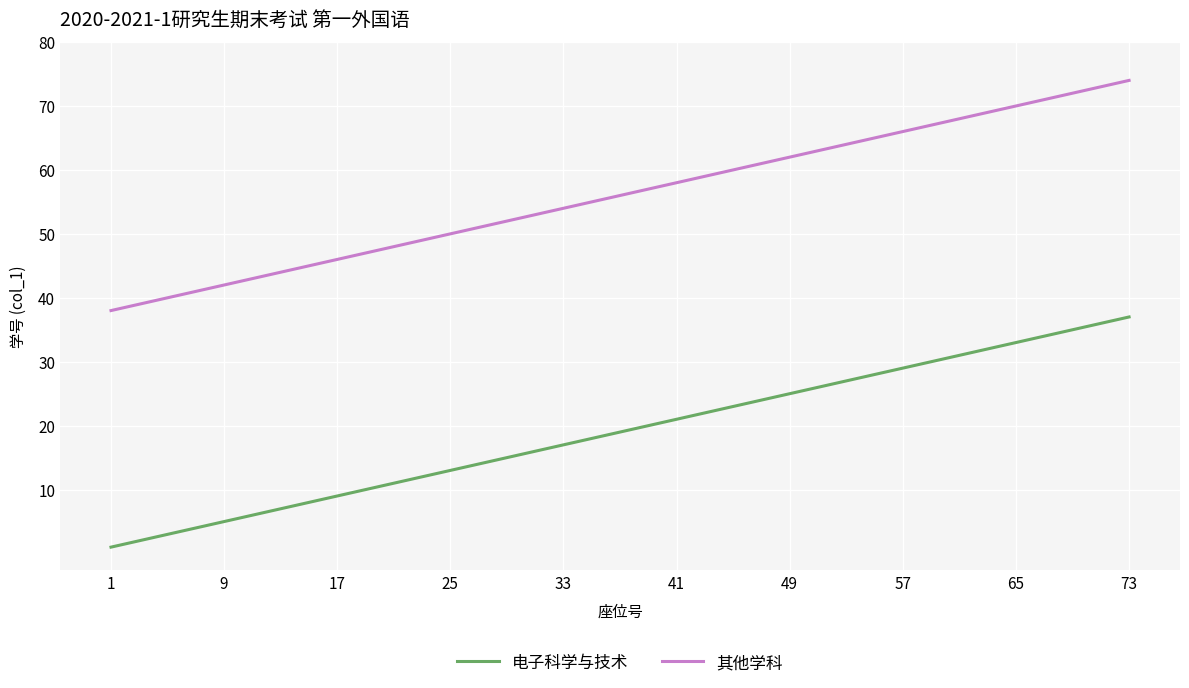

What is the difference between the maximum and minimum values in the 其他学科 series?

36